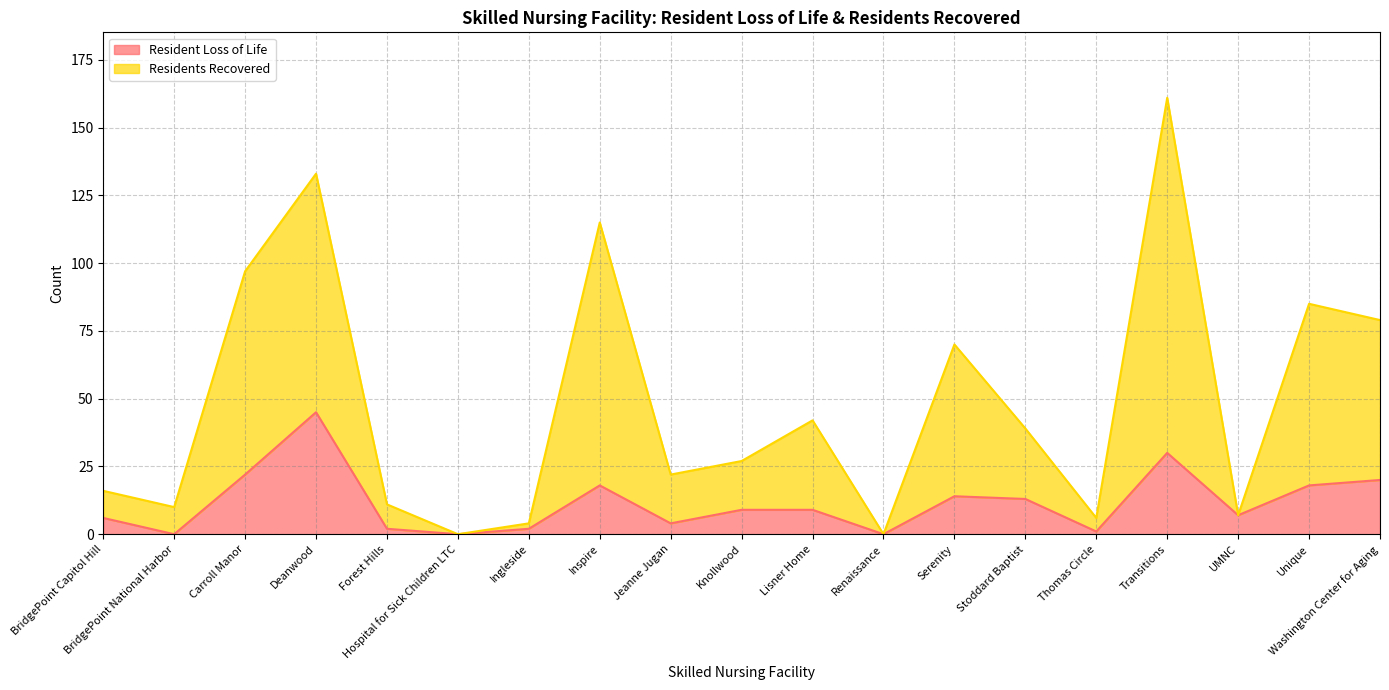

List the series in order of their peak value, highest first.

Residents Recovered, Resident Loss of Life